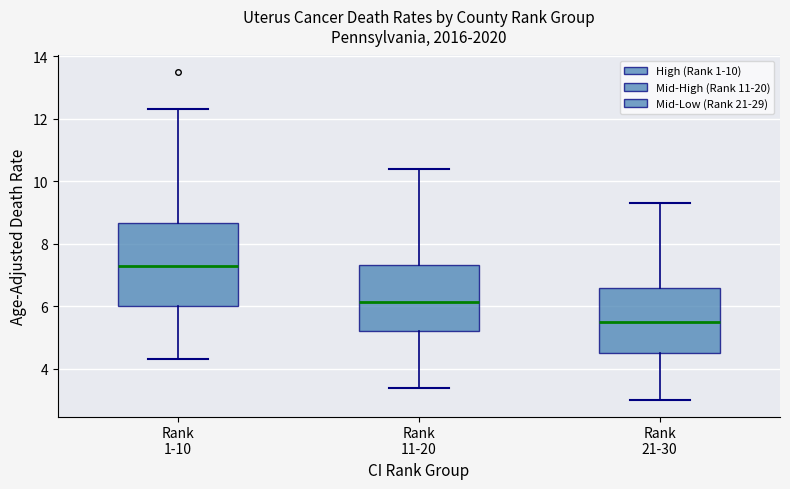

Which box has the lowest median line?

Rank 21-30